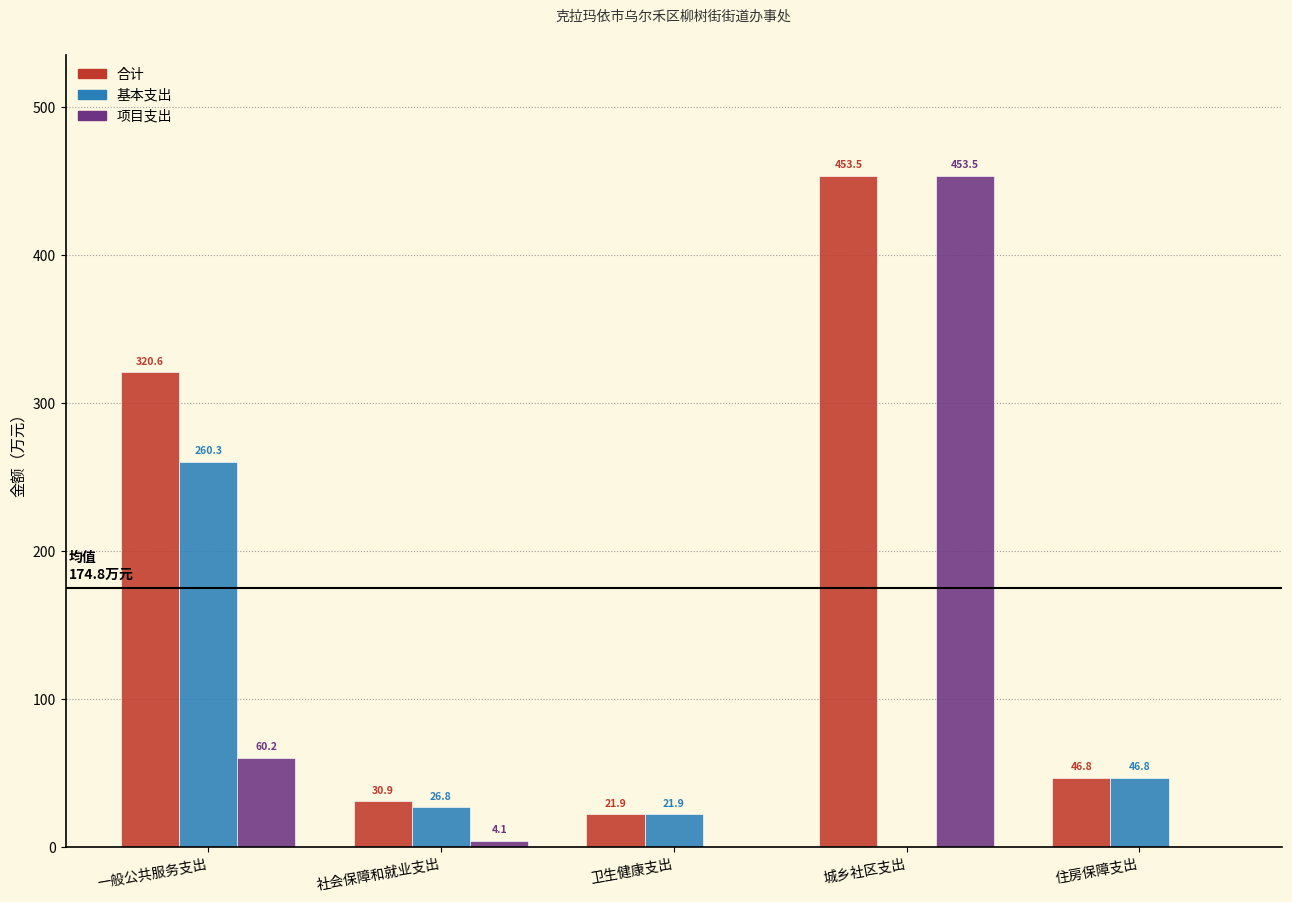

The 基本支出 series shows -123.2 at 城乡社区支出. True or false?

False